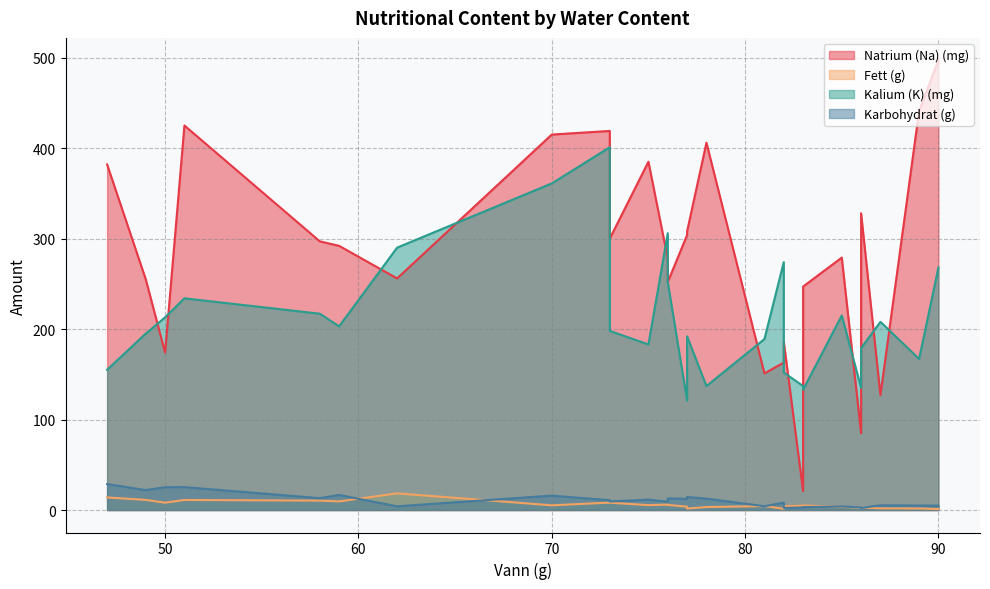

At which category is the sum across all series the highest?

73